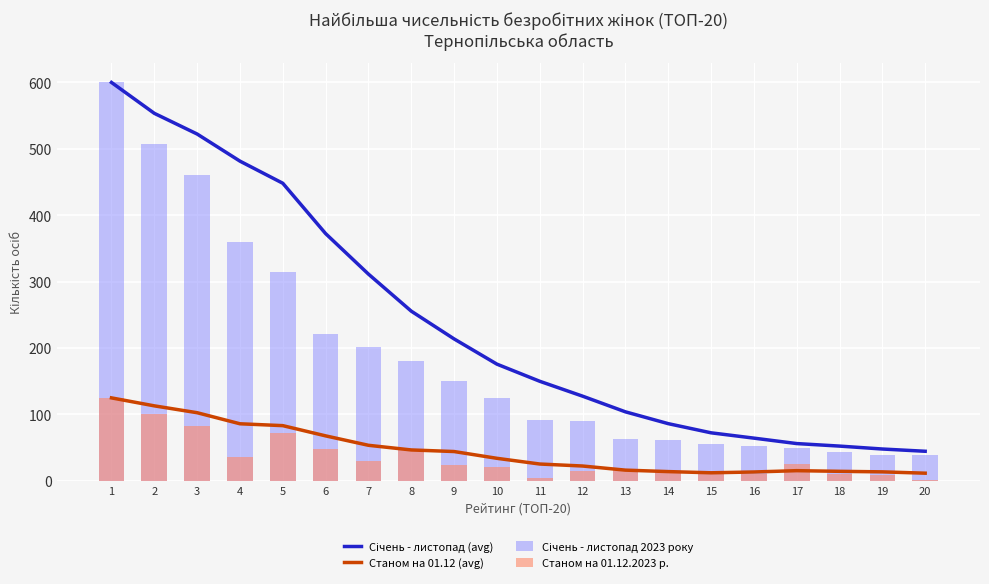

Which has a higher value, 3 or 10?

3